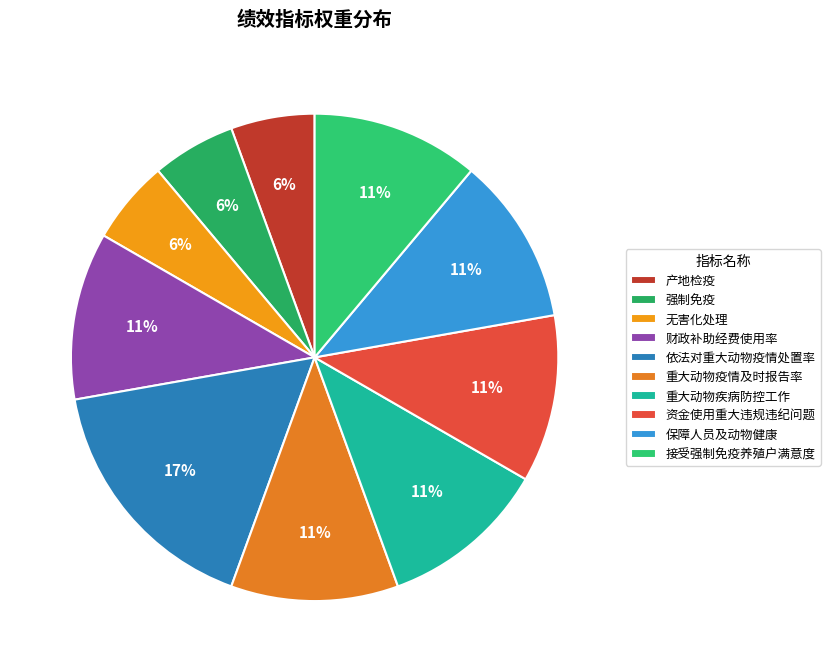

How many segments does this pie chart have?

10